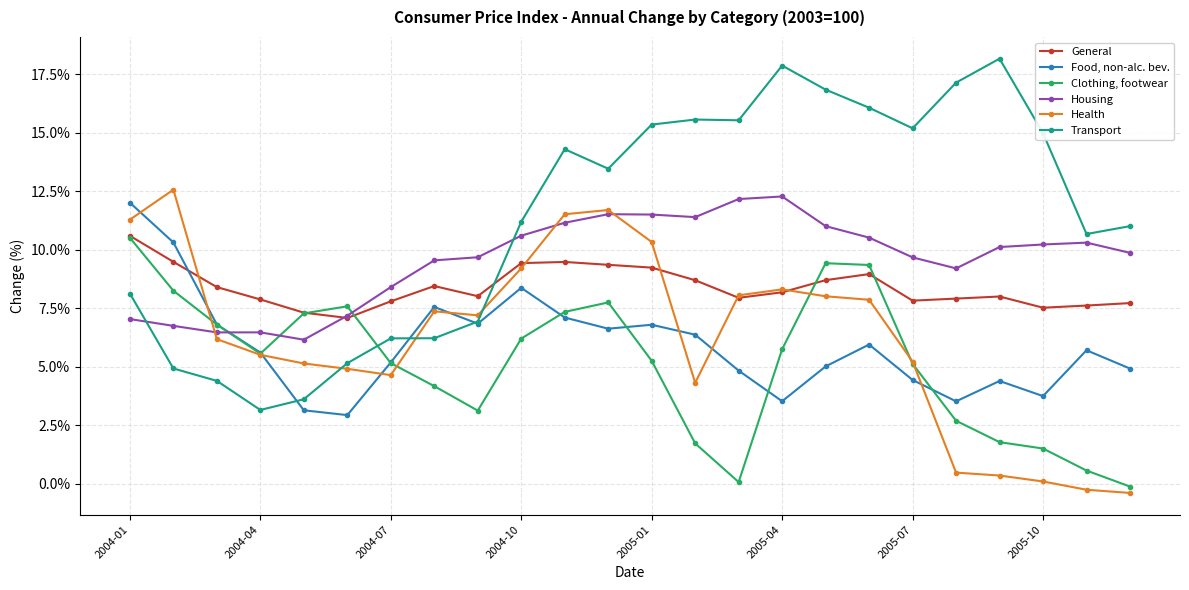

True or false: Food, non-alc. bev. has more than 1 interior local peaks.

True